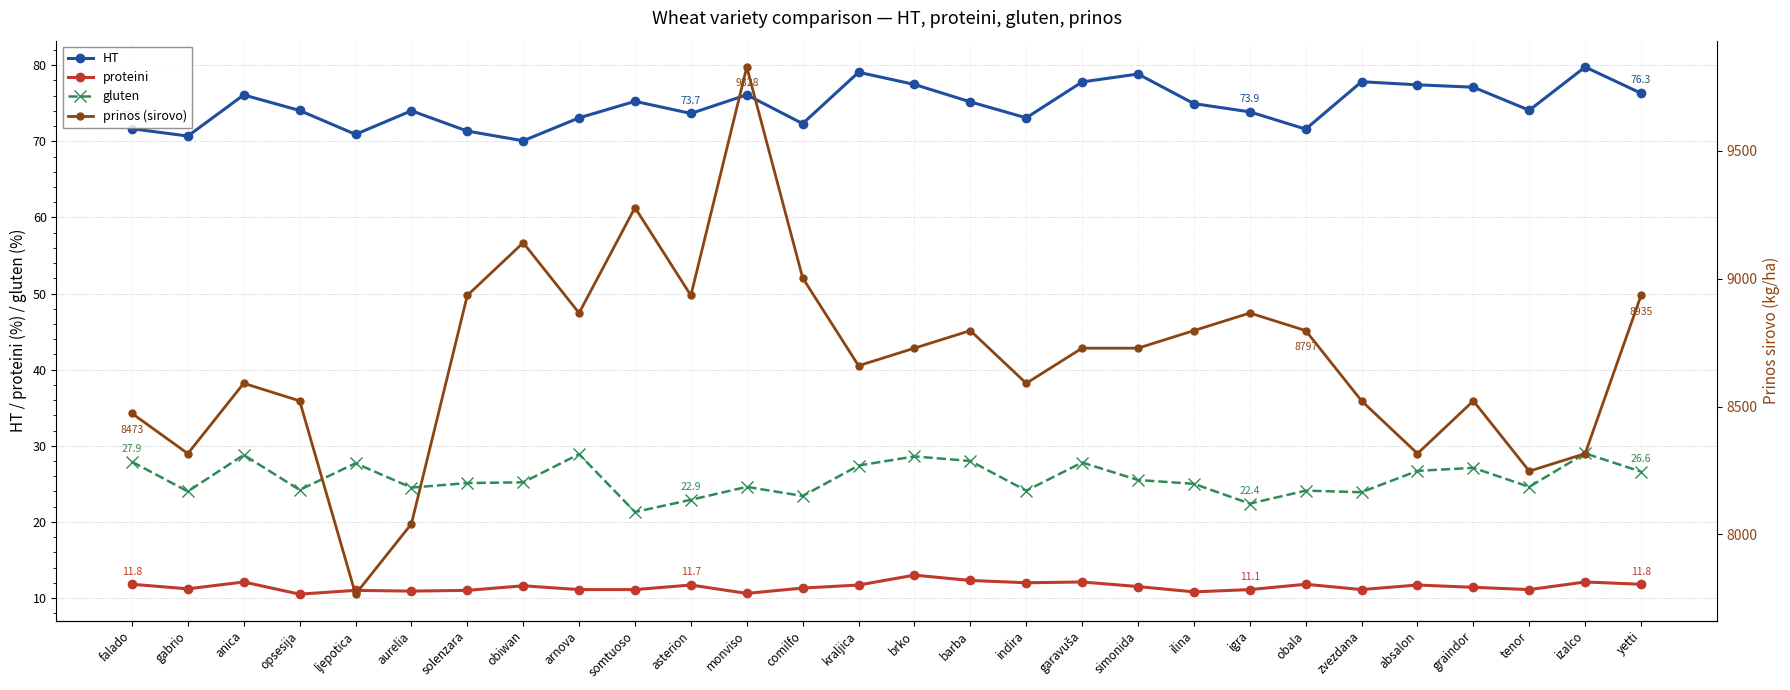

What is the spread (max minus min) of values at absalon?

8304.4